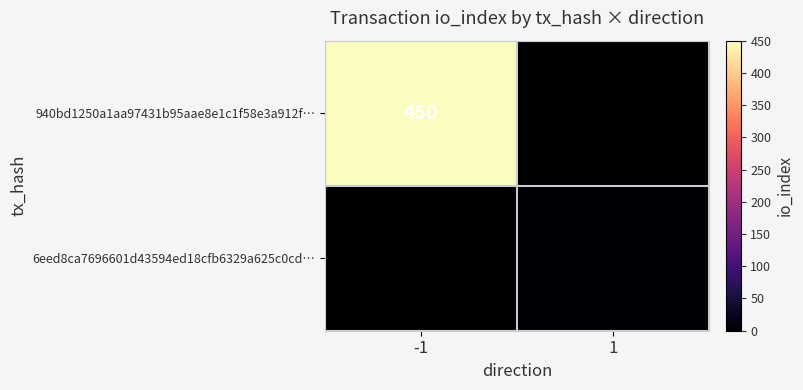

What is the greatest value displayed?

450